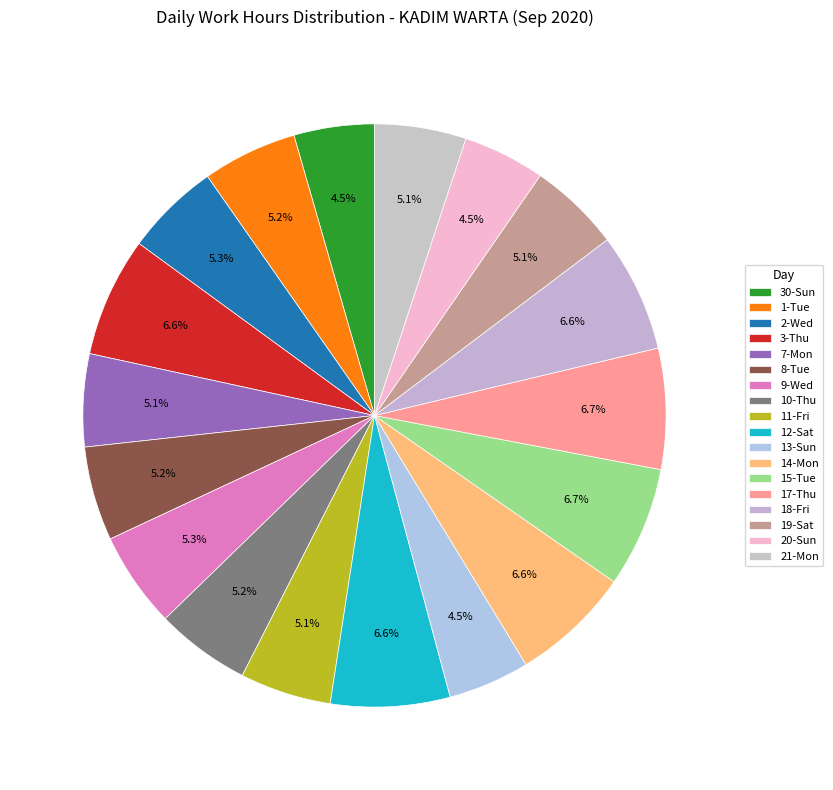

Is it true that 3-Thu is 7% of the pie?

True